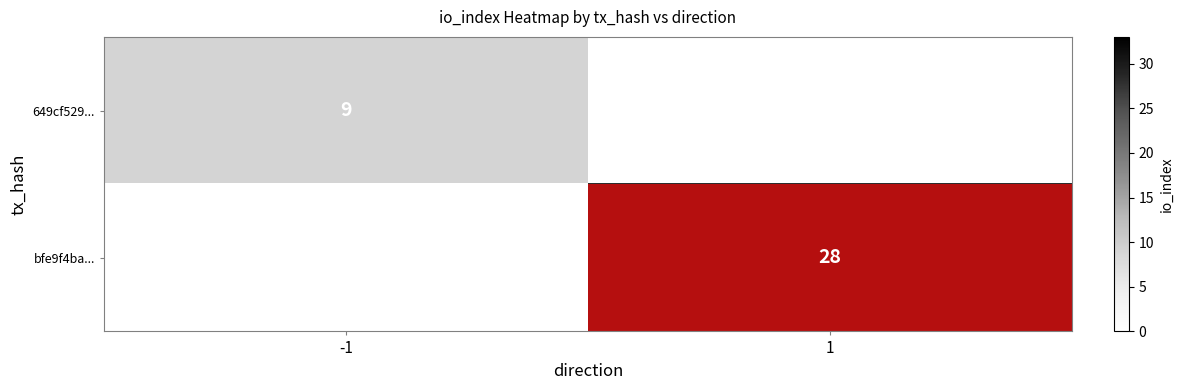

The bfe9f4ba... series shows 28 at 1. True or false?

True